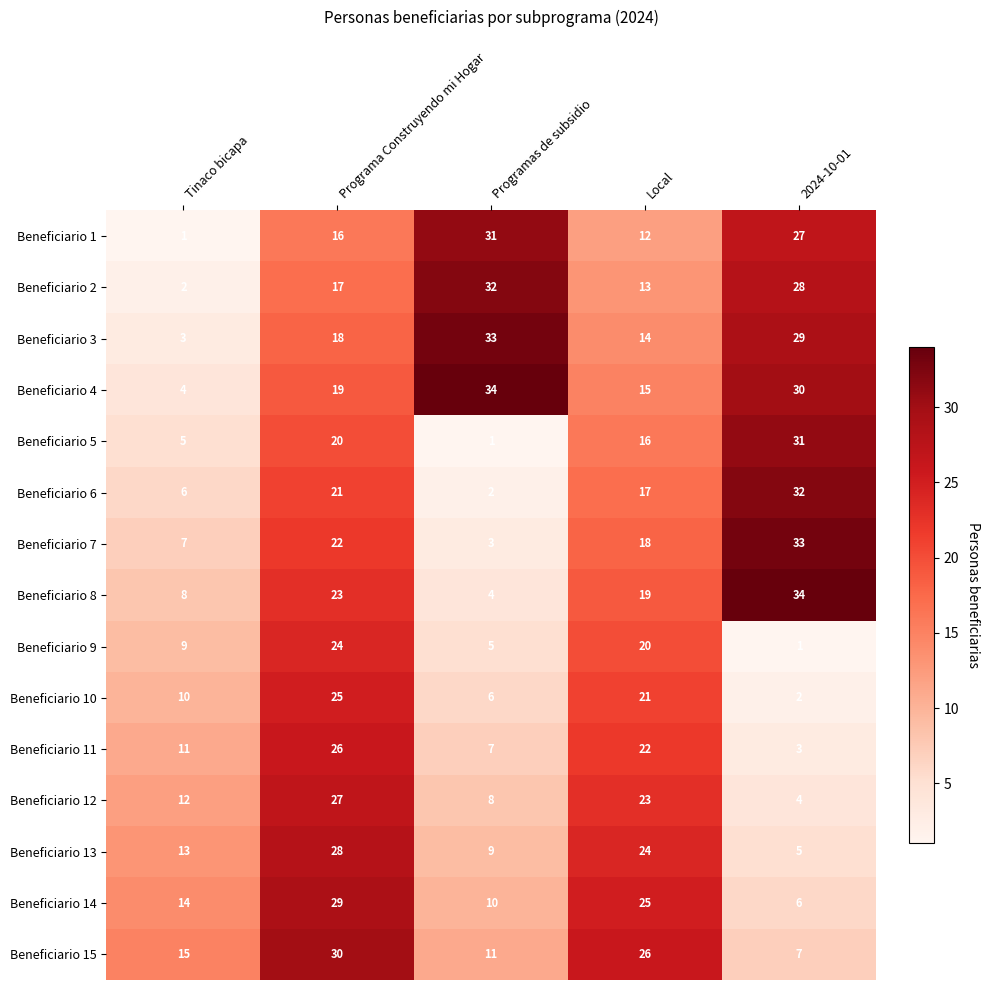

What is the difference between the second highest and second lowest values in the Beneficiario 9 series?

15